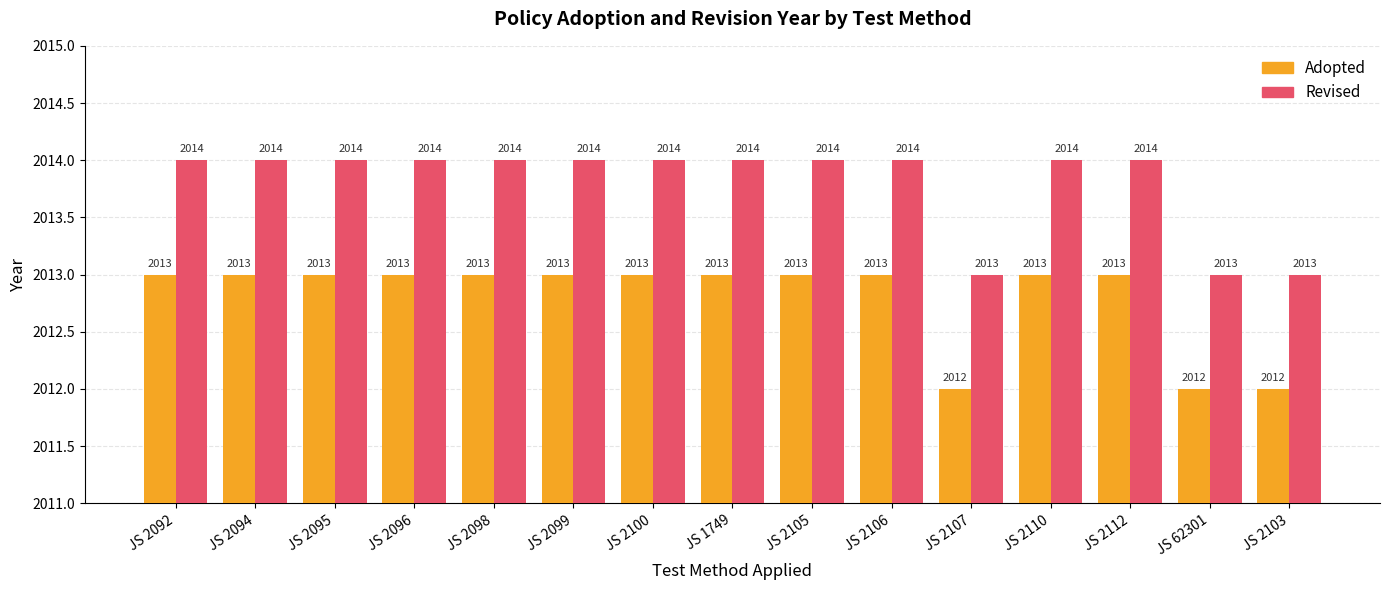

List the series in order of their overall mean, highest first.

Revised, Adopted